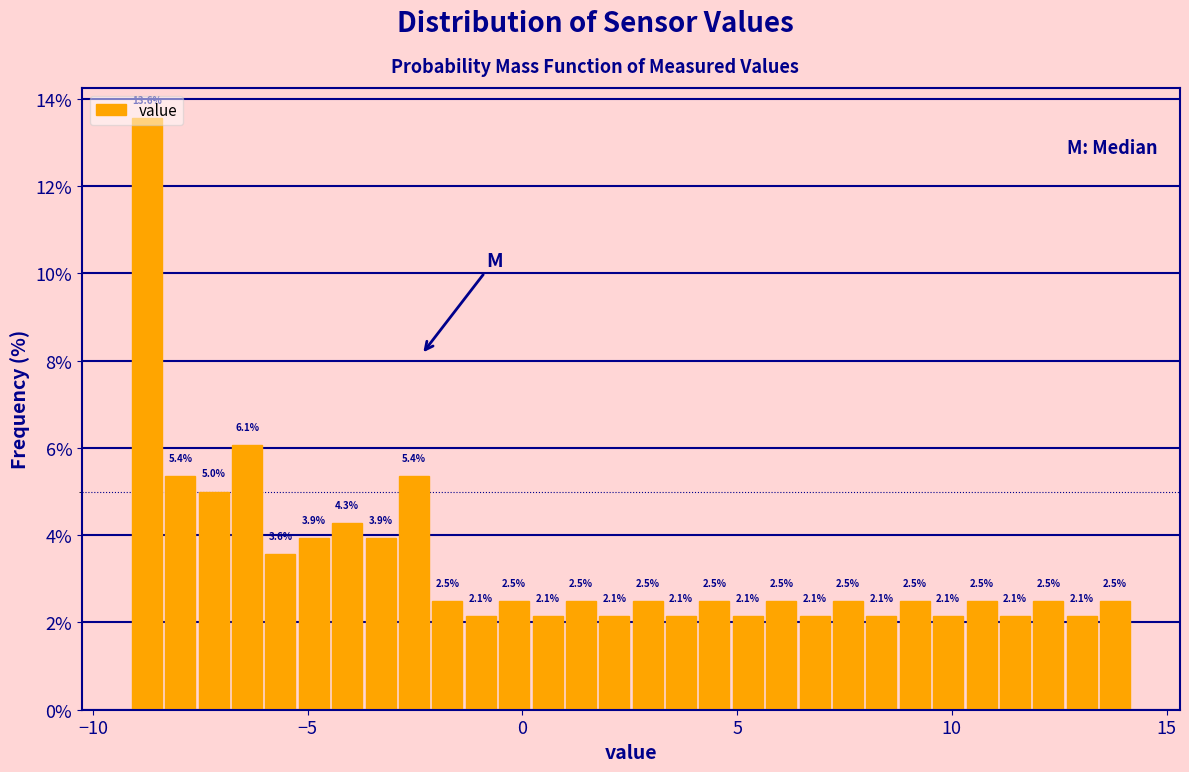

Around what value on the x-axis is the tallest bar? Give the approximate position of its centre, as read against the axis.

-8.5